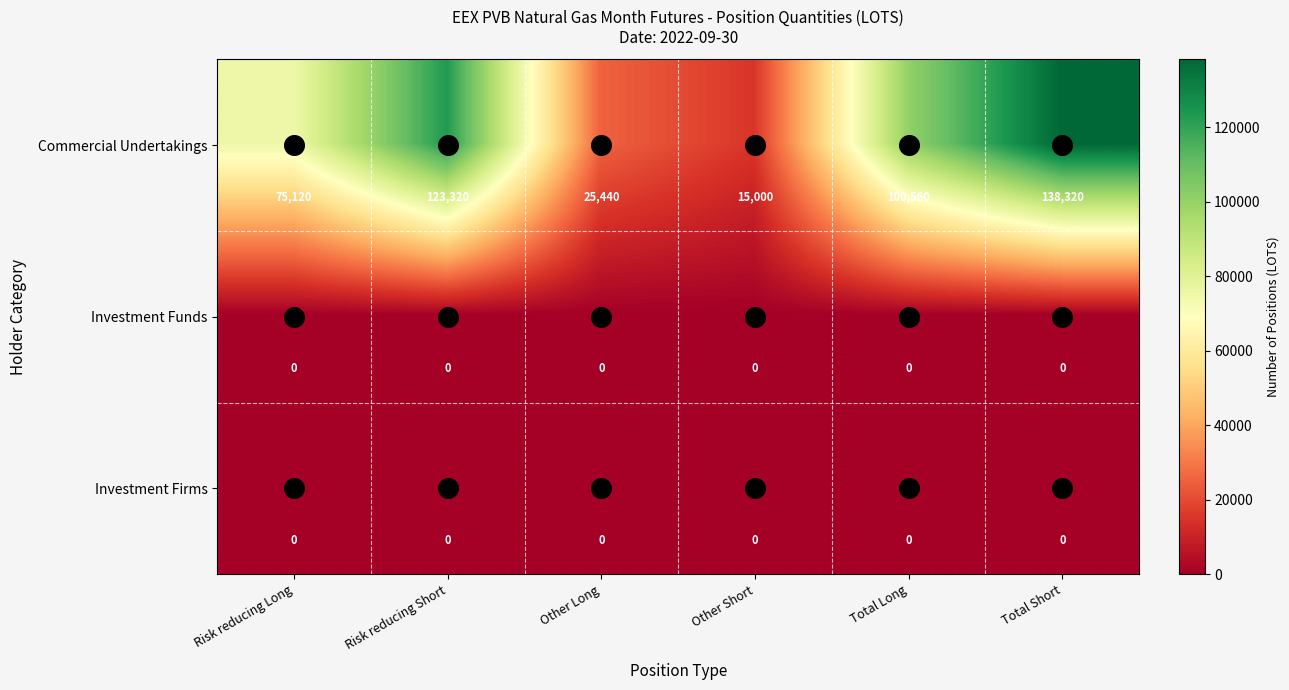

At which label does Commercial Undertakings first exceed 100560?

Risk reducing Short